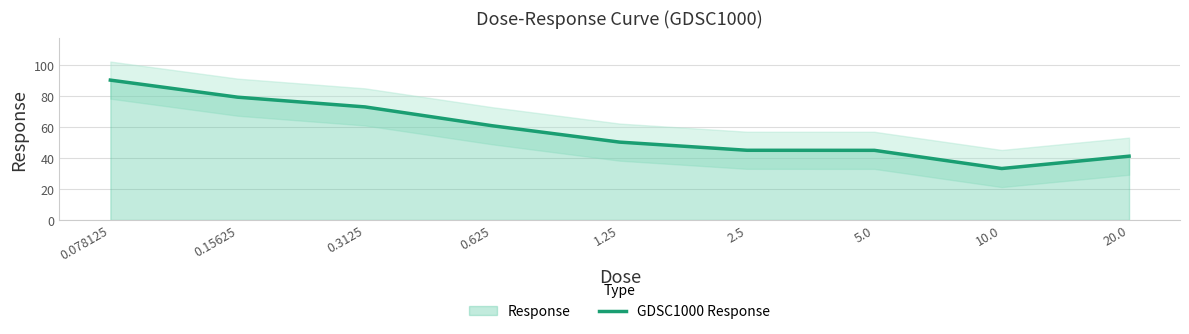

What is the label of the 9th point from the left?

20.0